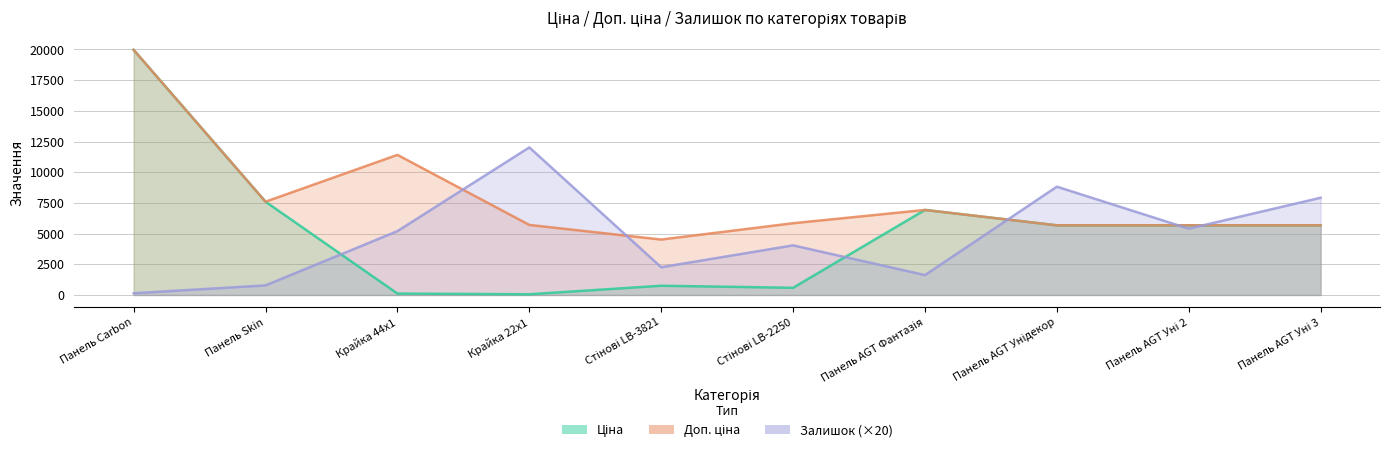

What is the maximum value shown in the chart?

19964.2